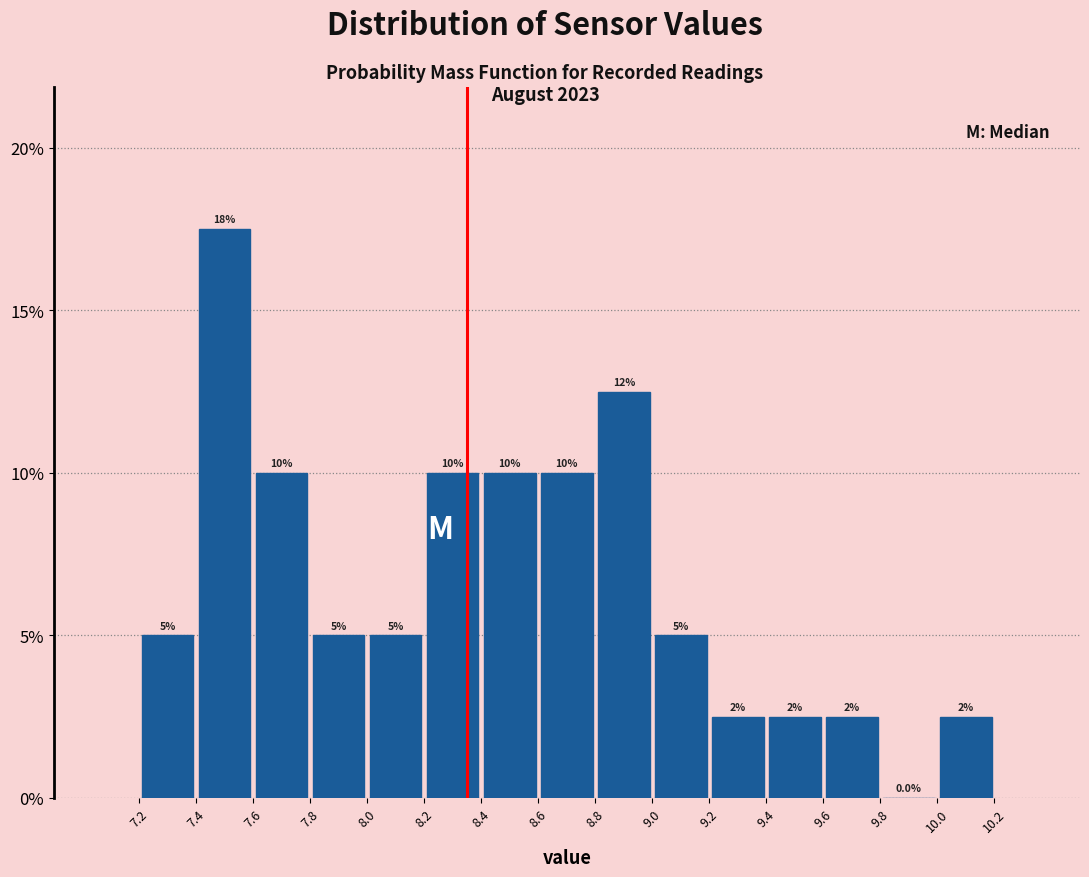

Which range on the x-axis has the tallest bar?

7.4 to 7.6